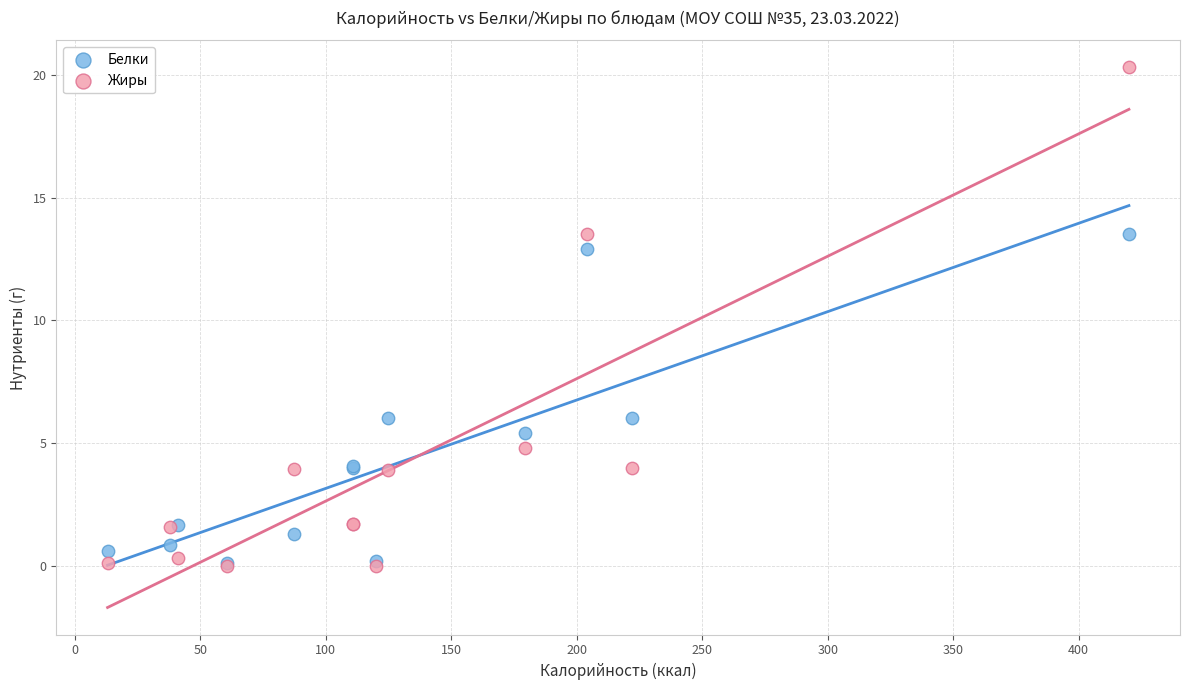

Across all series, what Y value is closest to 10?

12.9